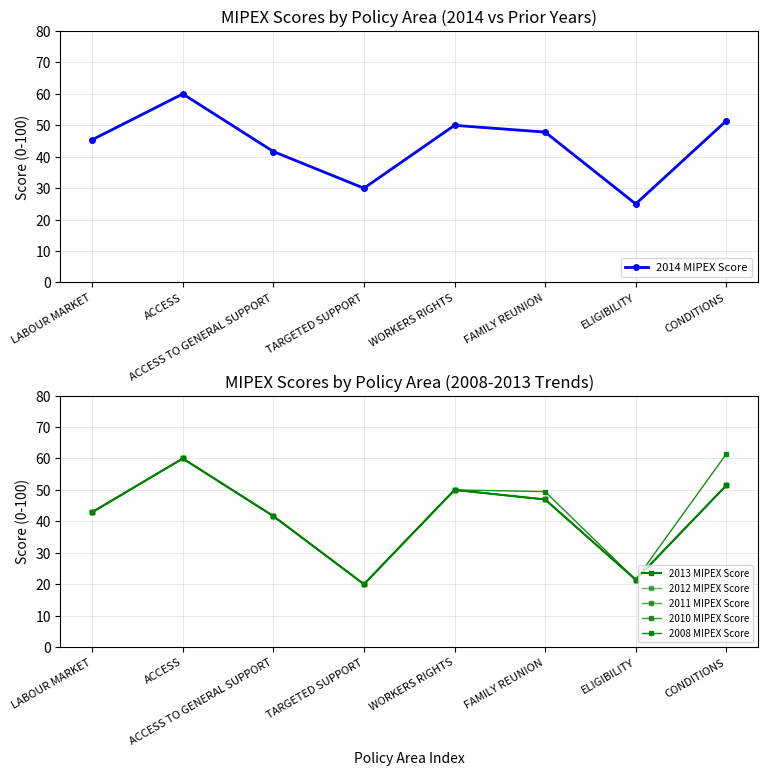

What is the maximum value for 2014 MIPEX Score?

60.0